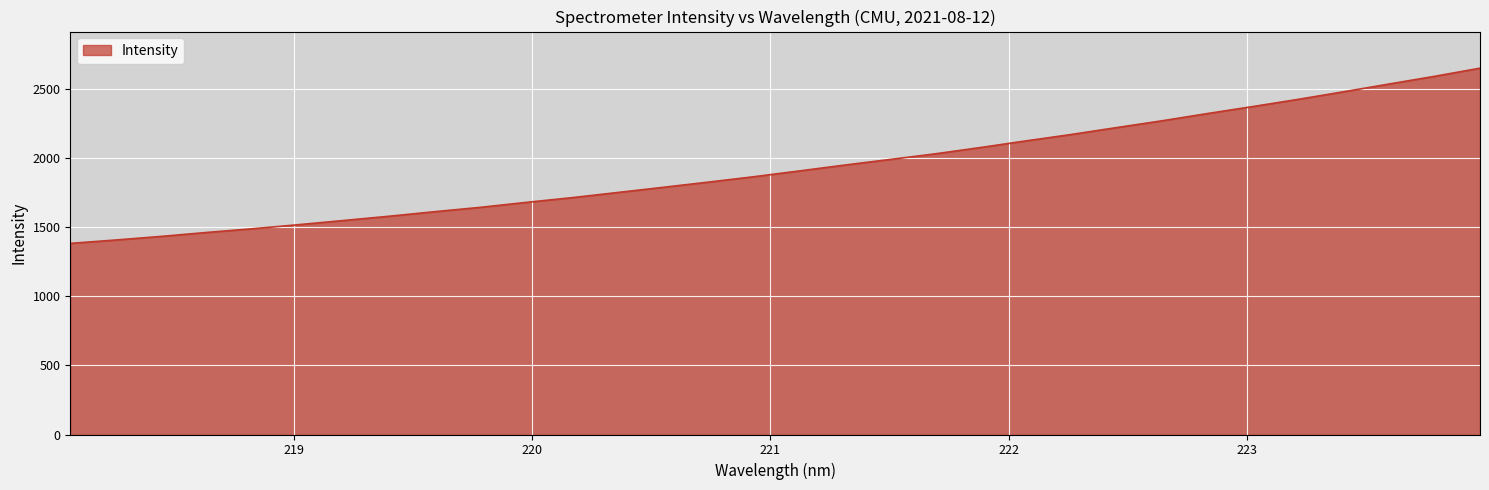

How many categories are shown in the chart?

32